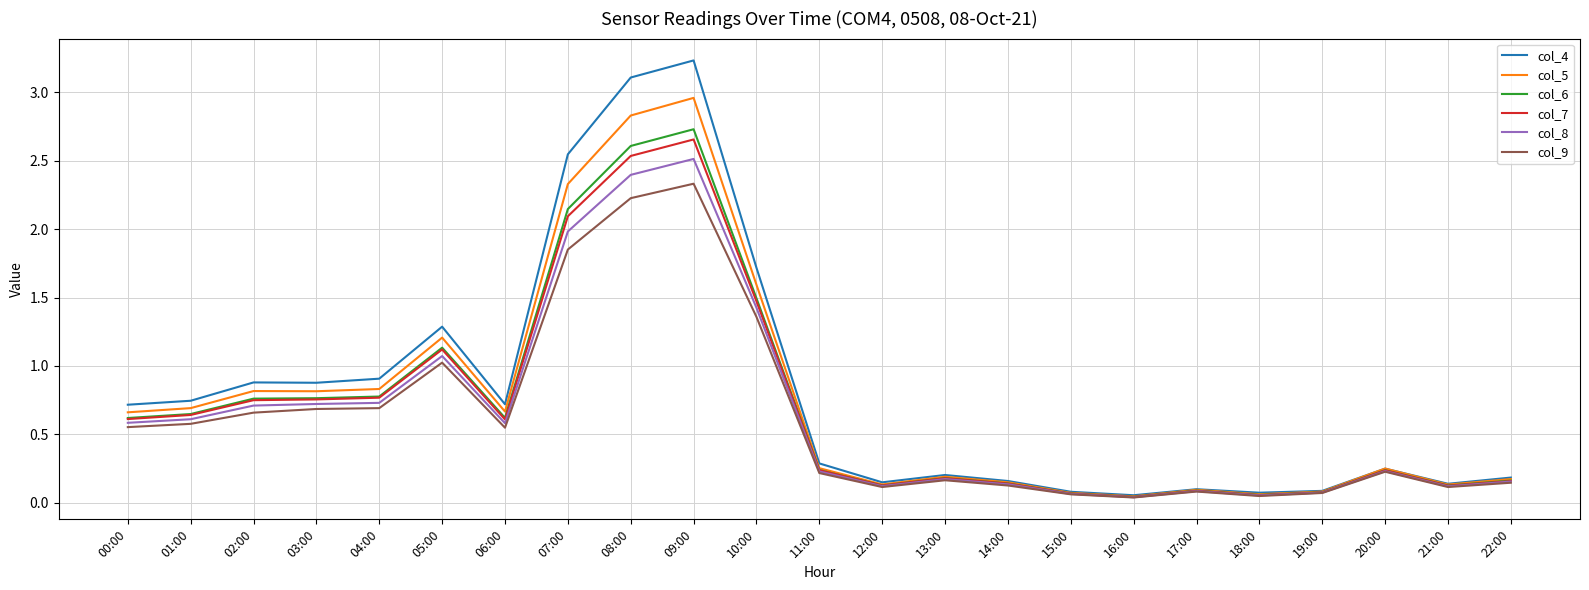

What are all the series names shown in the legend?

col_4, col_5, col_6, col_7, col_8, col_9